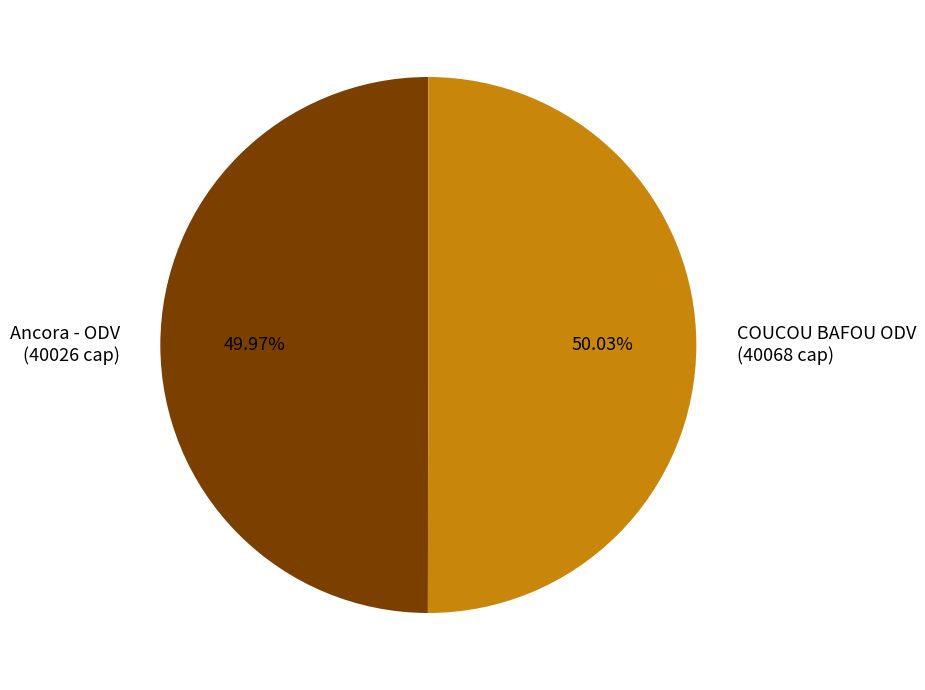

Is it true that Ancora - ODV is 50% of the pie?

True